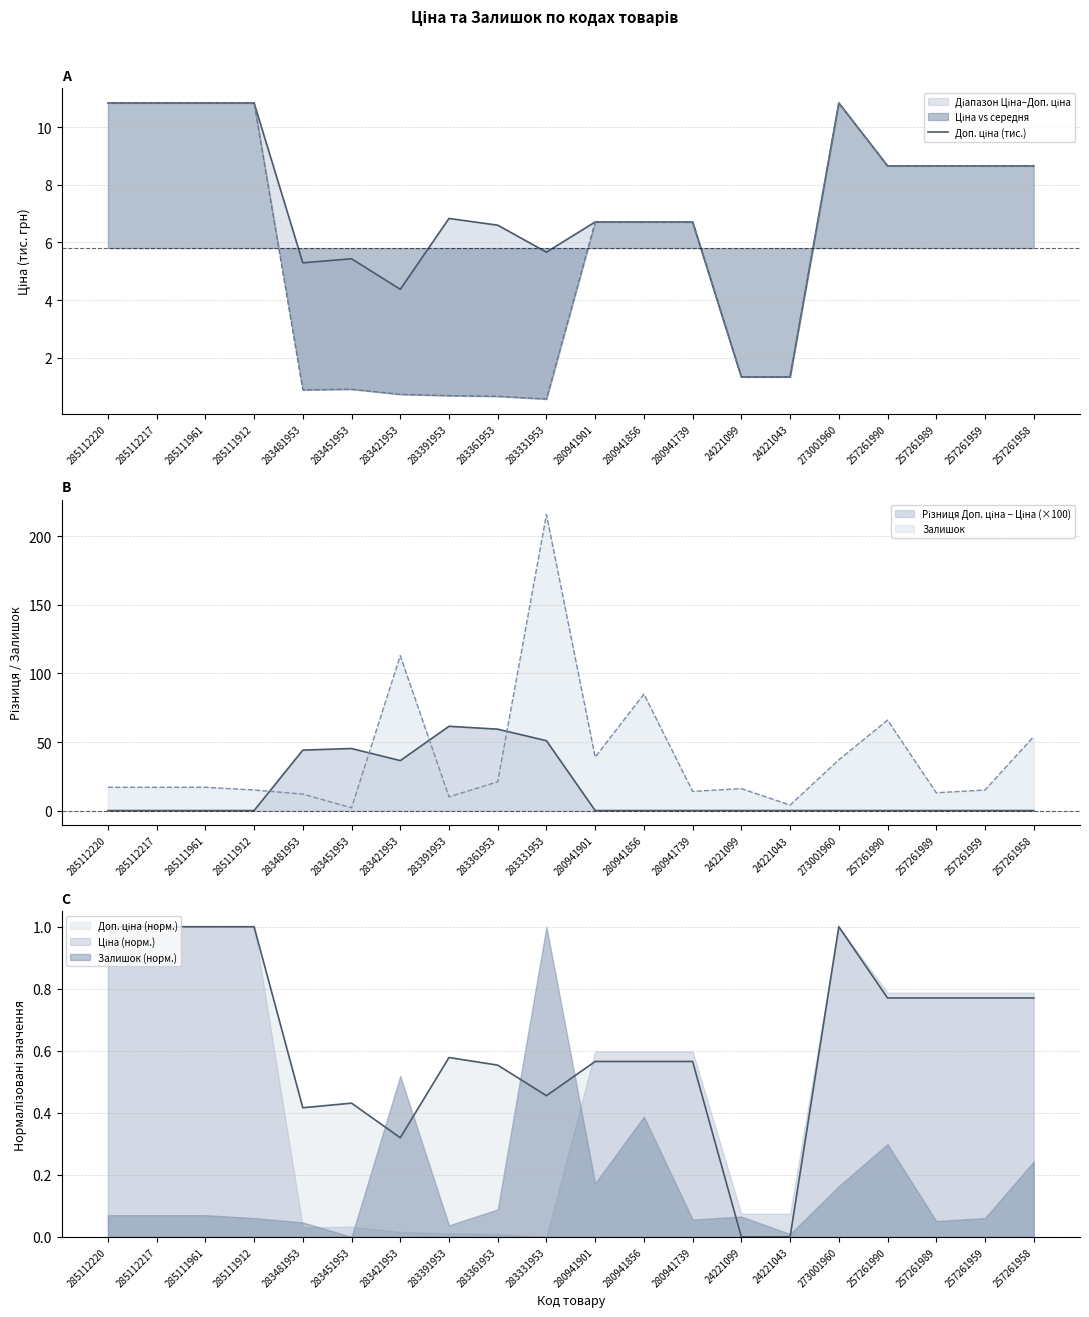

What is the greatest value displayed?

10.8